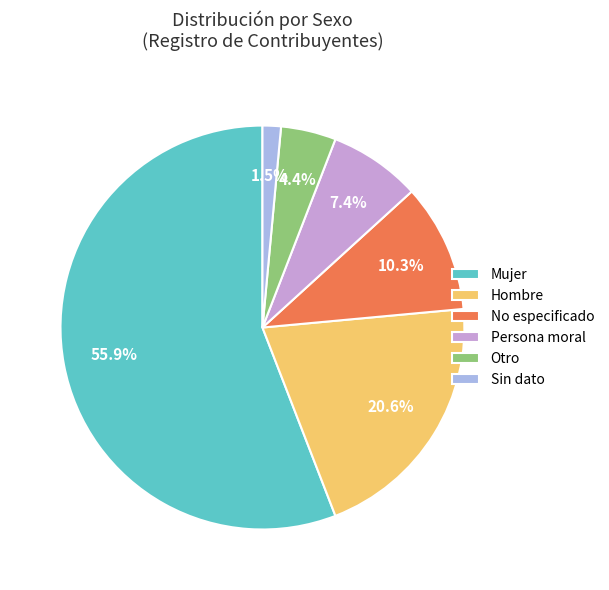

How much of the chart is everything except Hombre?

79.4%